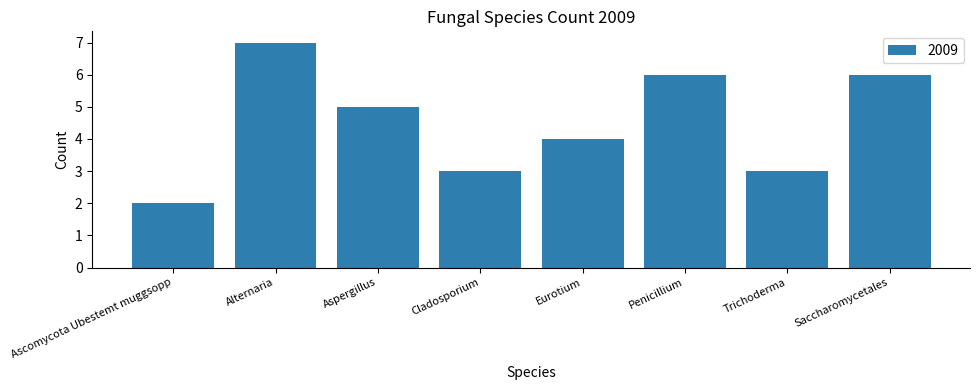

What is the smallest value displayed?

2